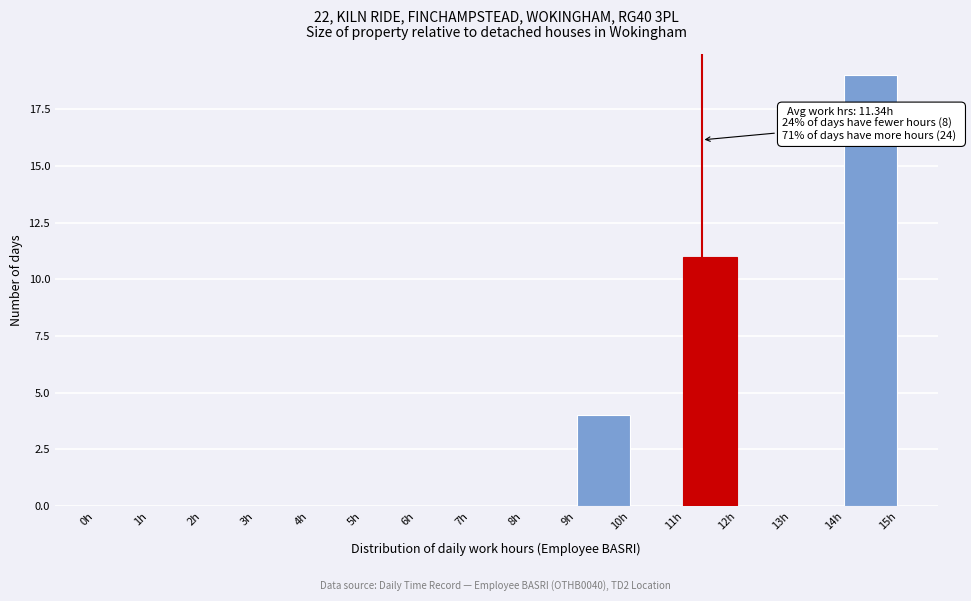

Over which range of the x-axis is the bar tallest?

14 to 15